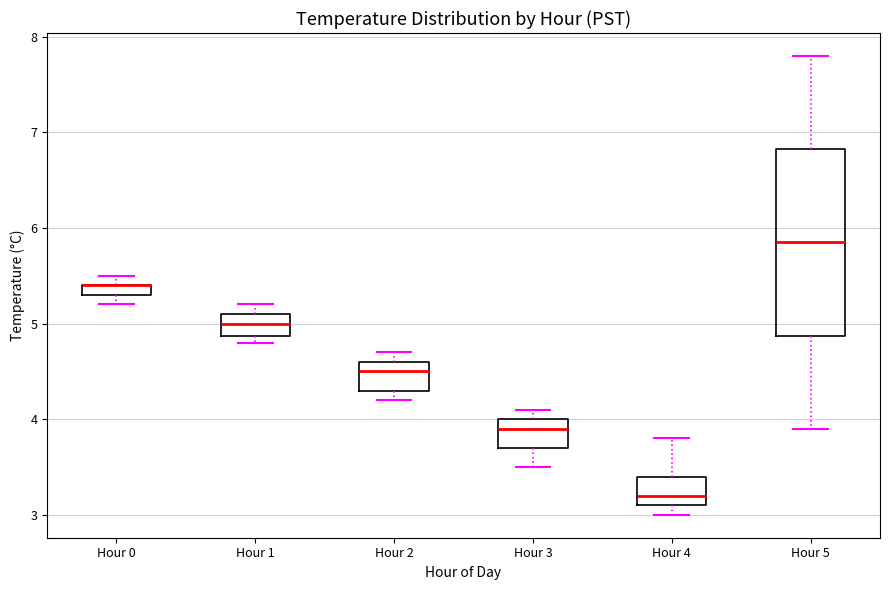

Which box is the tallest, from its lower edge to its upper edge?

Hour 5